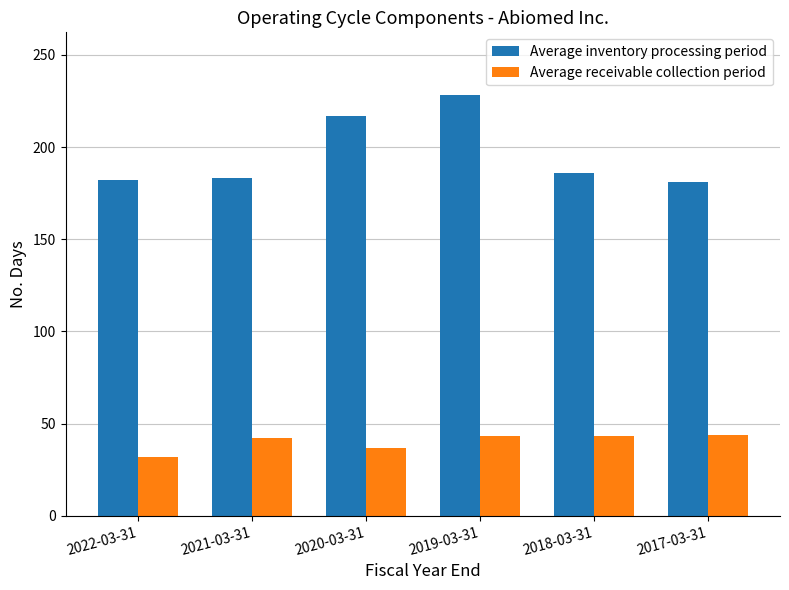

What is the spread (max minus min) of values at 2021-03-31?

141